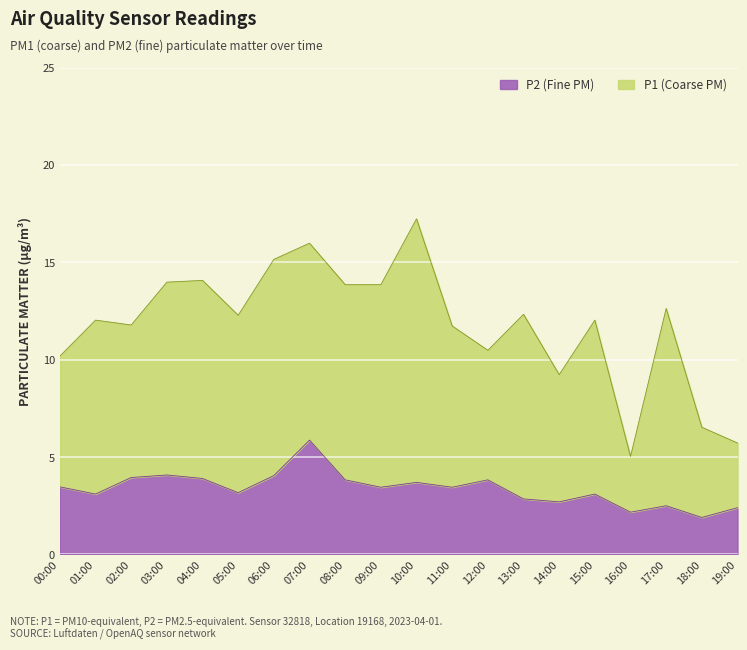

True or false: P1 has a value of 1.6 at 16:00.

False